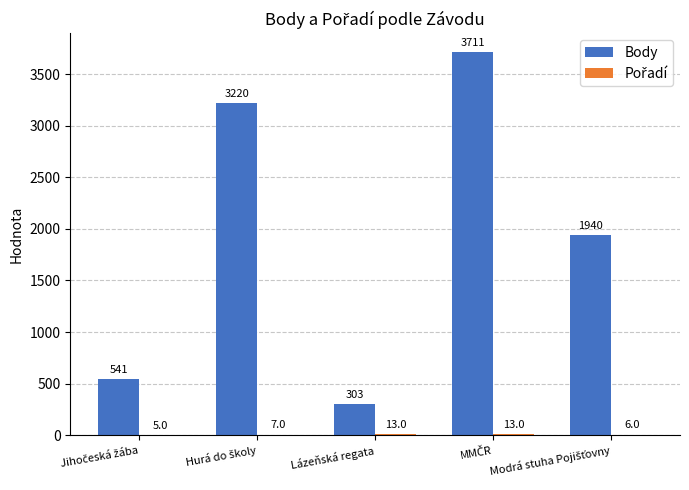

Count the number of data series in this chart.

2